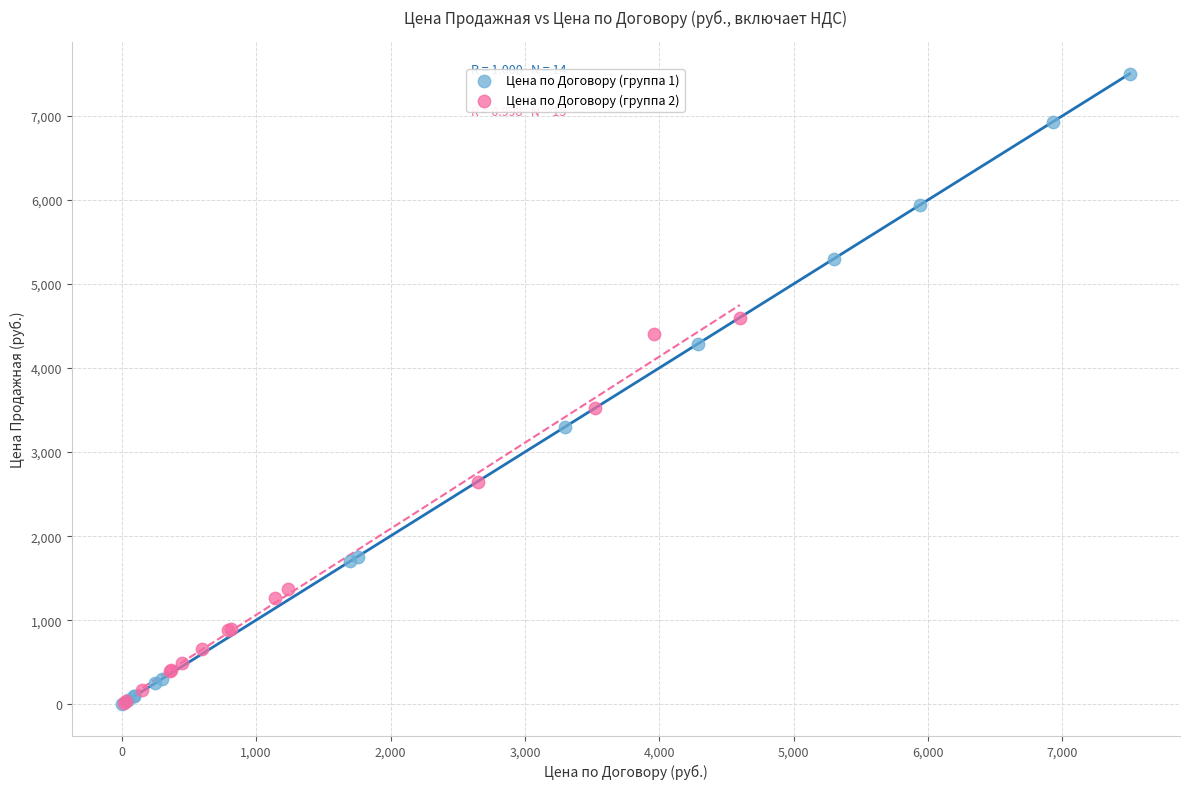

Which series has the widest spread of Y values?

Цена по Договору (группа 1)